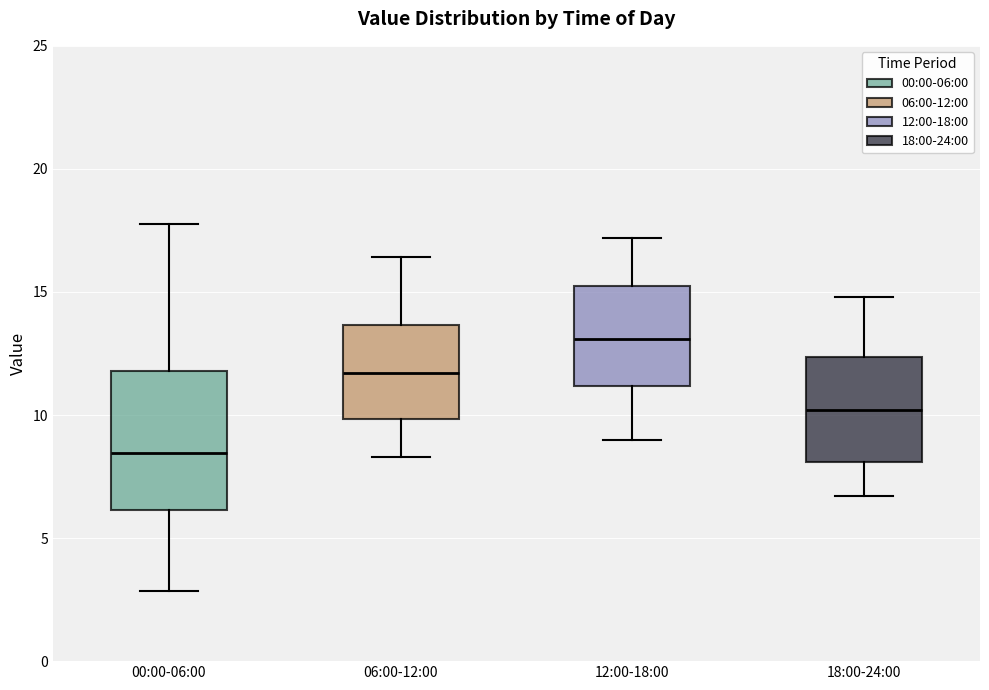

Reading left to right, read every box against the y-axis: the position of its median line, the range the box covers, and the ends of its whiskers. The values are not printed on the chart, so give them approximately, as read against the axis.

00:00-06:00: median 8.5, box 6.0 to 12.0, whiskers 3.0 to 18.0
06:00-12:00: median 11.5, box 10.0 to 13.5, whiskers 8.5 to 16.5
12:00-18:00: median 13.0, box 11.0 to 15.5, whiskers 9.0 to 17.0
18:00-24:00: median 10.0, box 8.0 to 12.5, whiskers 6.5 to 15.0